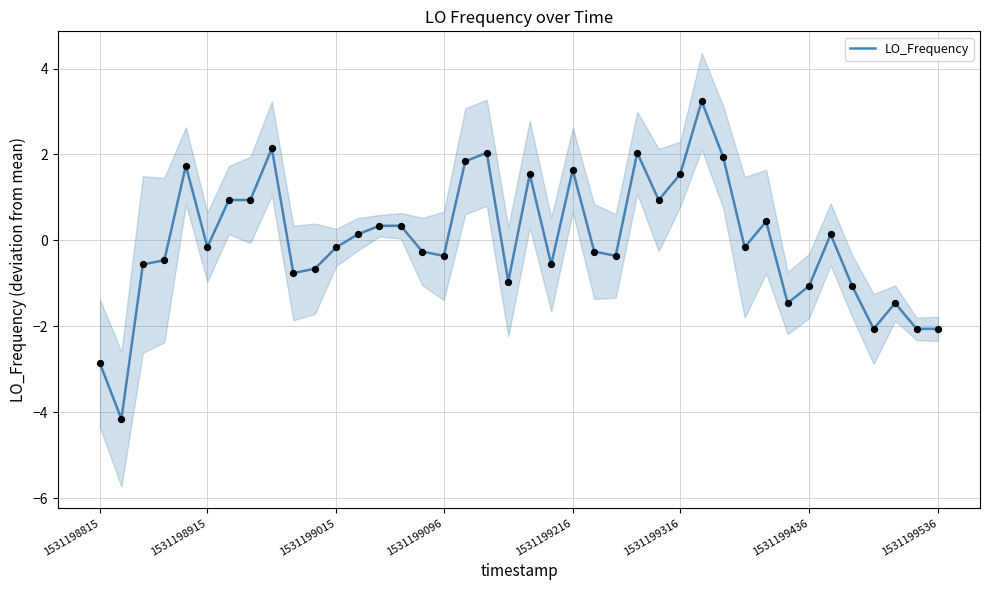

What is the highest value of the LO_Frequency series?

3.2